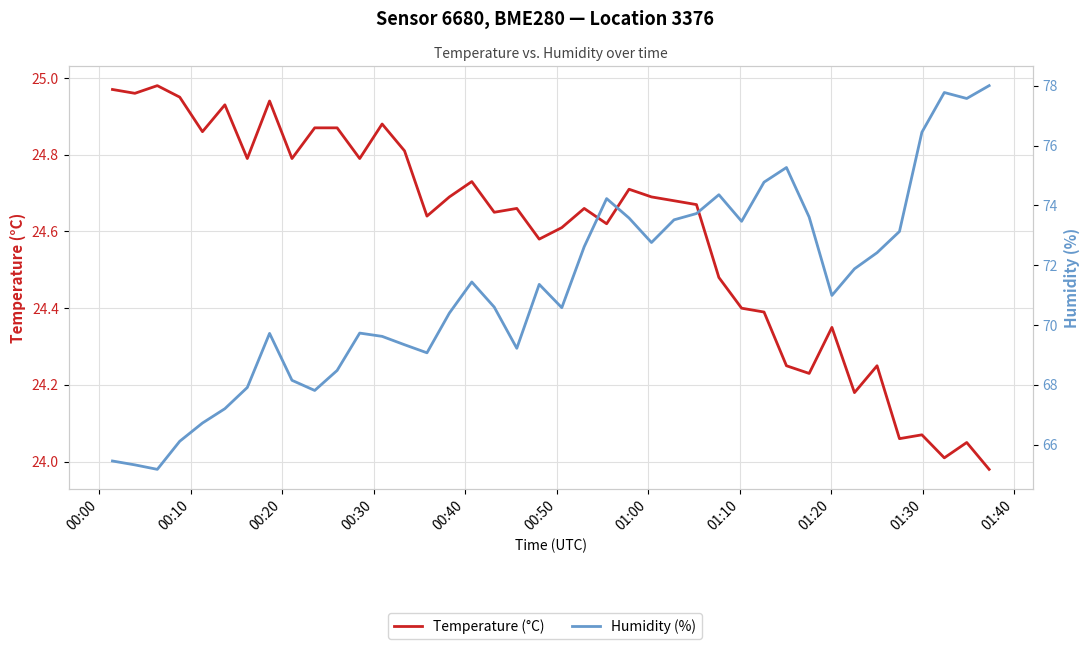

What is the lowest value of the Humidity (%) series?

65.2